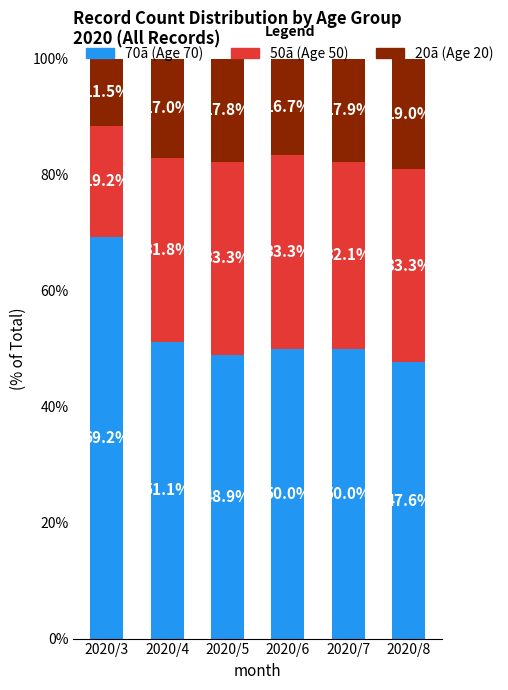

What is the difference between the maximum and minimum values in the 70ã (Age 70) series?

21.6